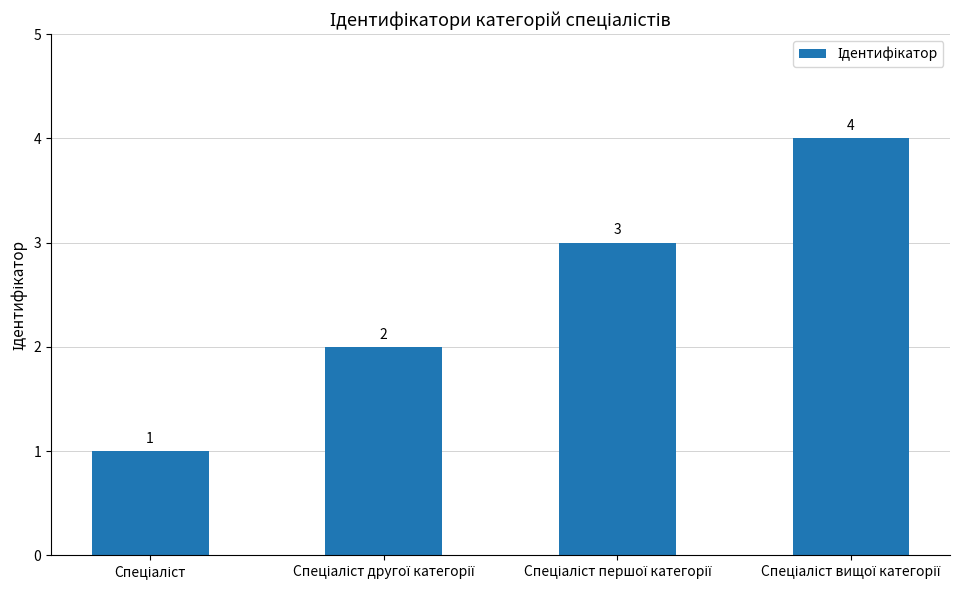

What is the greatest value displayed?

4